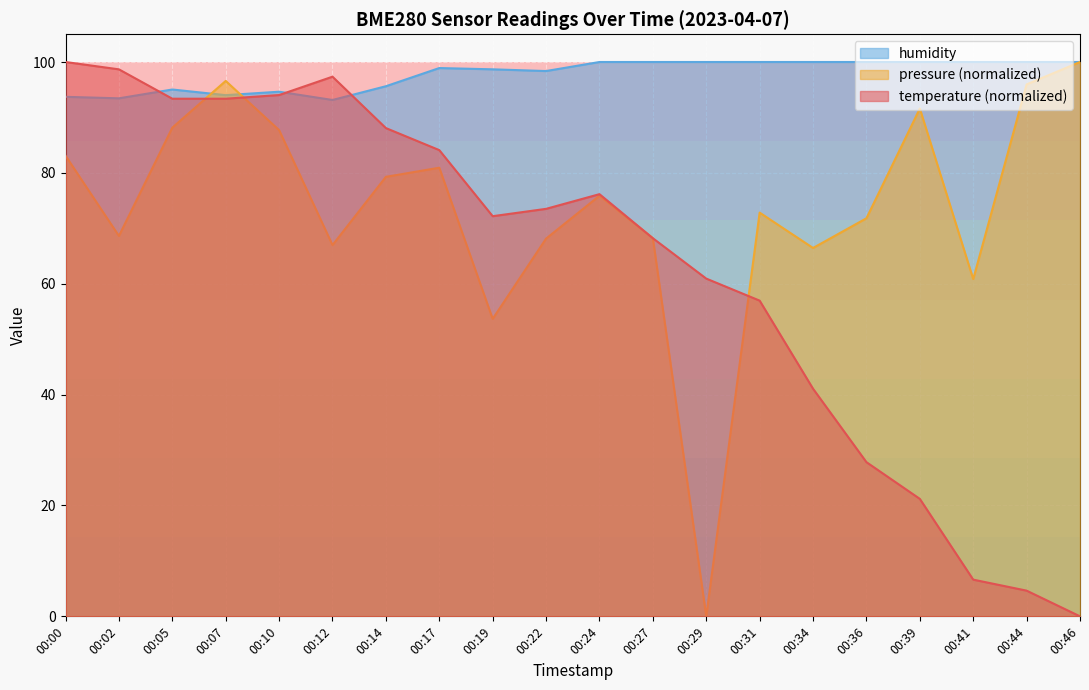

Reading left to right, what are all the values shown in this chart?

temperature: 00:00=100.0	00:02=98.7	00:05=93.4	00:07=93.4	00:10=94.0	00:12=97.4	00:14=88.1	00:17=84.1	00:19=72.2	00:22=73.5	00:24=76.2	00:27=68.2	00:29=60.9	00:31=57.0	00:34=41.1	00:36=27.8	00:39=21.2	00:41=6.6	00:44=4.6	00:46=0.0
humidity: 00:00=93.7	00:02=93.5	00:05=95.0	00:07=94.0	00:10=94.6	00:12=93.2	00:14=95.6	00:17=98.9	00:19=98.7	00:22=98.4	00:24=100.0	00:27=100.0	00:29=100.0	00:31=100.0	00:34=100.0	00:36=100.0	00:39=100.0	00:41=100.0	00:44=100.0	00:46=100.0
pressure_norm: 00:00=83.1	00:02=68.6	00:05=88.2	00:07=96.6	00:10=87.7	00:12=67.0	00:14=79.3	00:17=80.9	00:19=53.7	00:22=68.1	00:24=75.9	00:27=68.2	00:29=0.0	00:31=72.8	00:34=66.5	00:36=71.8	00:39=91.6	00:41=60.8	00:44=96.0	00:46=100.0